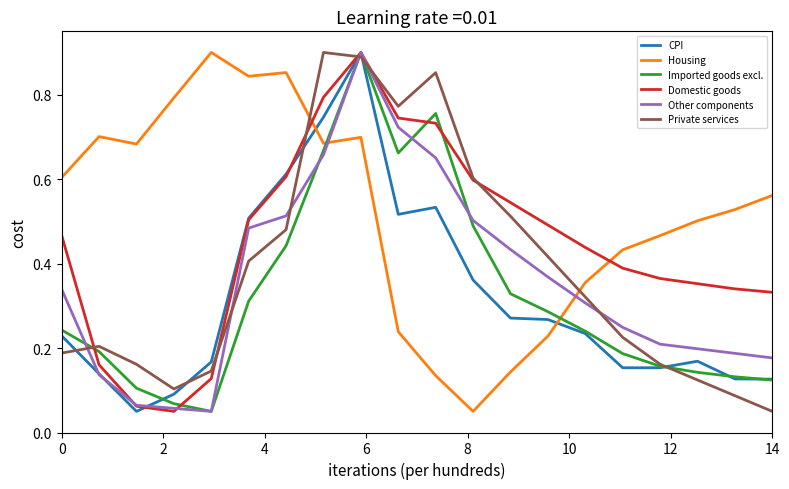

Which series has the largest total across all categories?

Housing